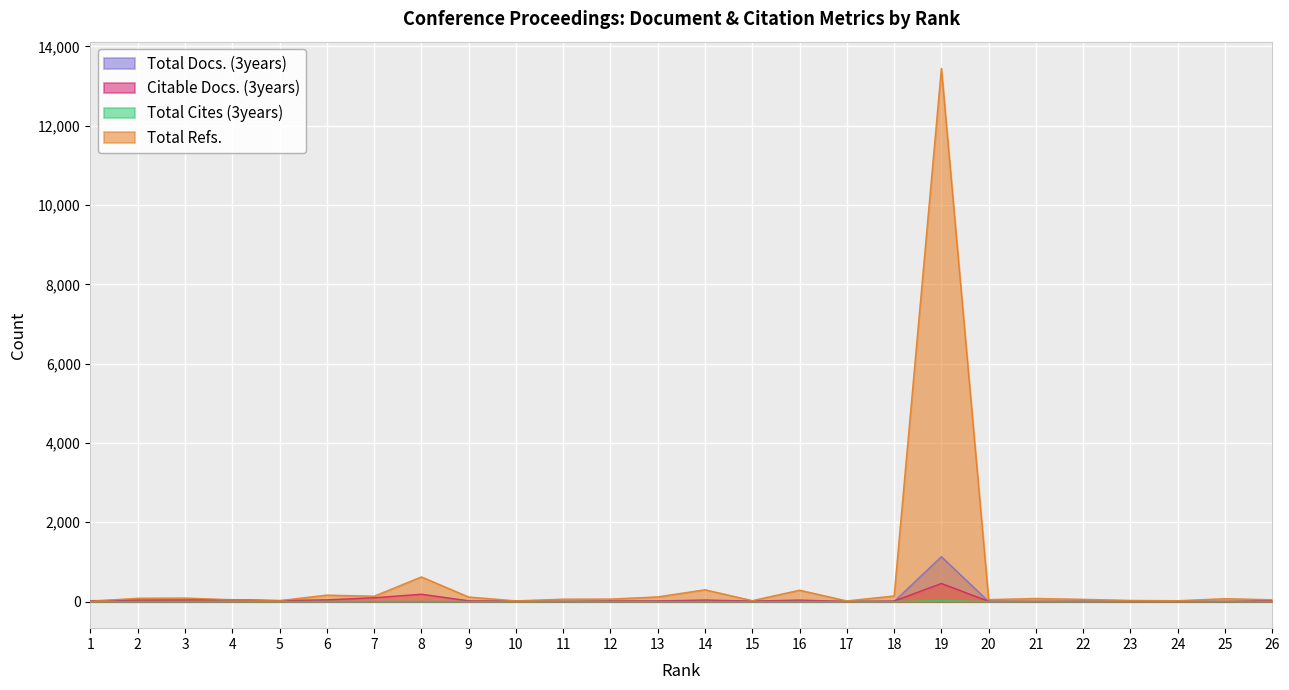

Reading left to right, transcribe all the data shown in this chart.

Total Docs. (3years): 0	0	0	0	0	0	0	0	0	0	0	0	0	0	0	0	0	0	1131	0	0	0	0	0	0	0
Citable Docs. (3years): 21	35	39	47	23	42	95	184	18	8	2	14	15	37	12	35	3	12	455	5	3	5	1	2	1	17
Total Cites (3years): 0	0	0	0	0	0	0	0	0	0	0	0	0	0	0	0	0	0	22	0	0	0	0	0	0	0
Total Refs.: 6	82	87	45	23	162	134	621	114	17	59	62	117	297	22	286	15	141	13448	48	77	55	28	20	72	45